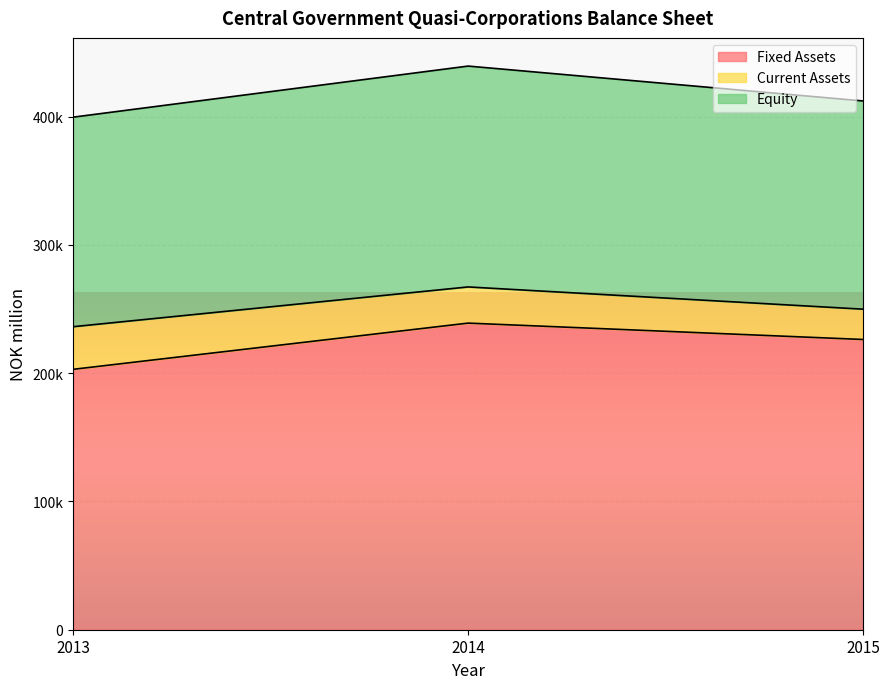

Reading right to left, list all the values displayed in this chart.

Fixed Assets: 2015=226291	2014=239057	2013=203032
Current Assets: 2015=23636	2014=28205	2013=33226
Equity: 2015=162341	2014=172201	2013=163377